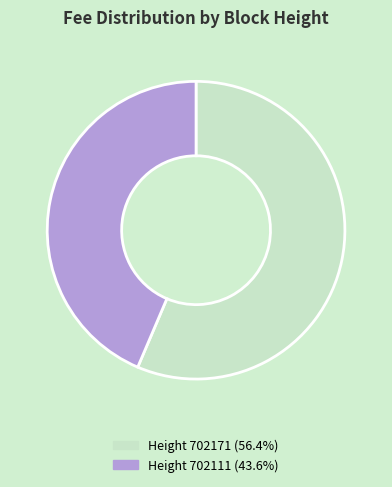

How many slices are in this pie chart?

2